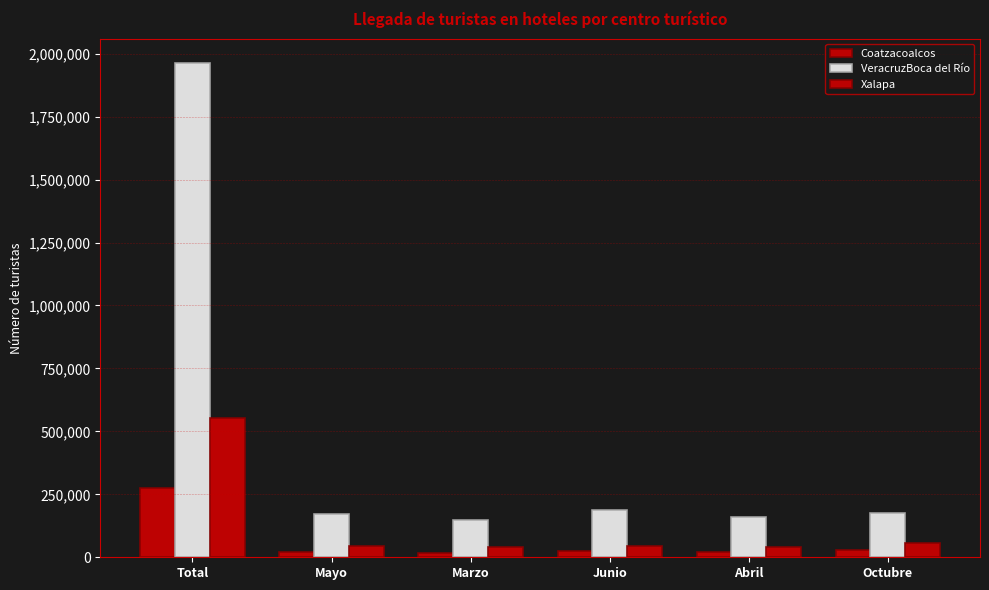

Does the chart contain any negative values?

No